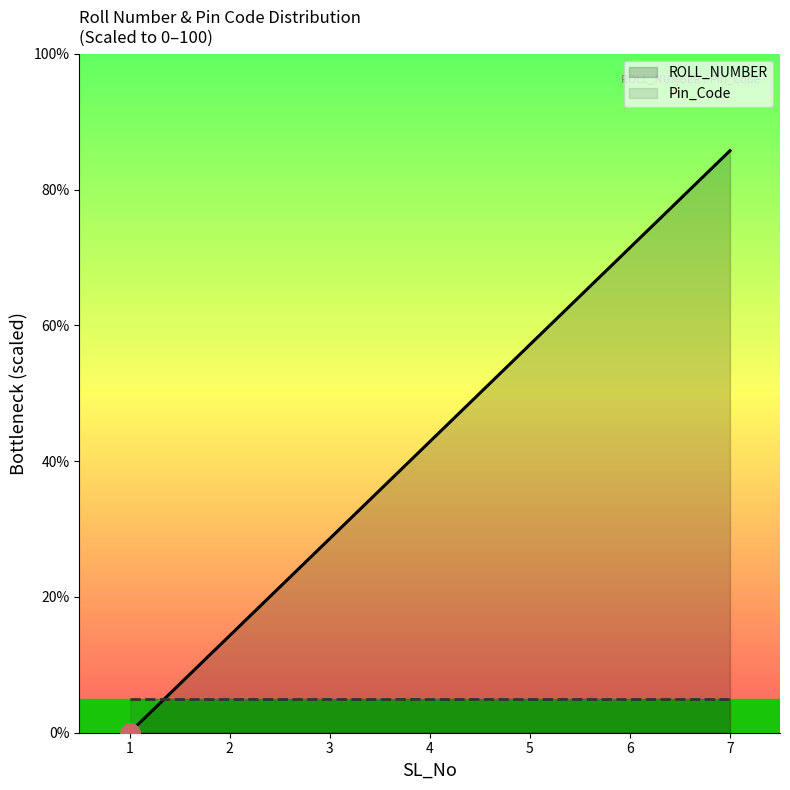

Is it true that ROLL_NUMBER equals 42.9 at 4?

True